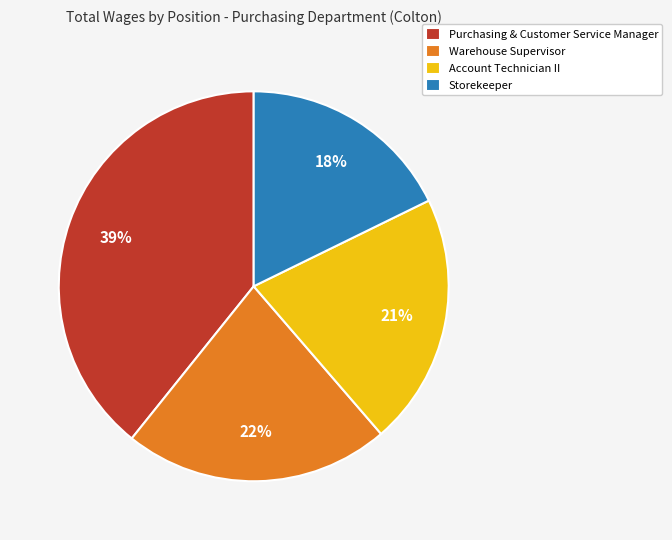

To the nearest percent, what percentage of the pie is Warehouse Supervisor?

22%